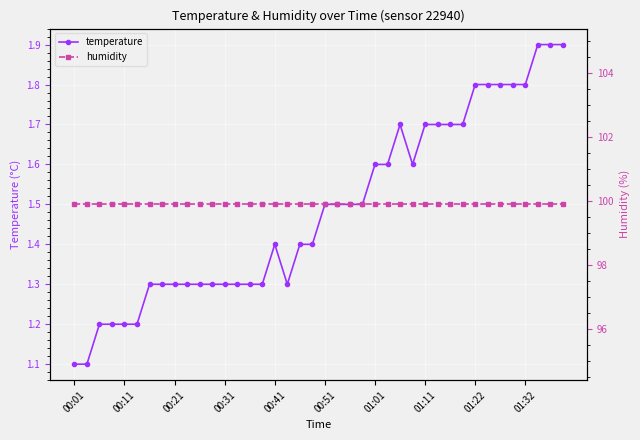

What is the maximum value for temperature?

1.9